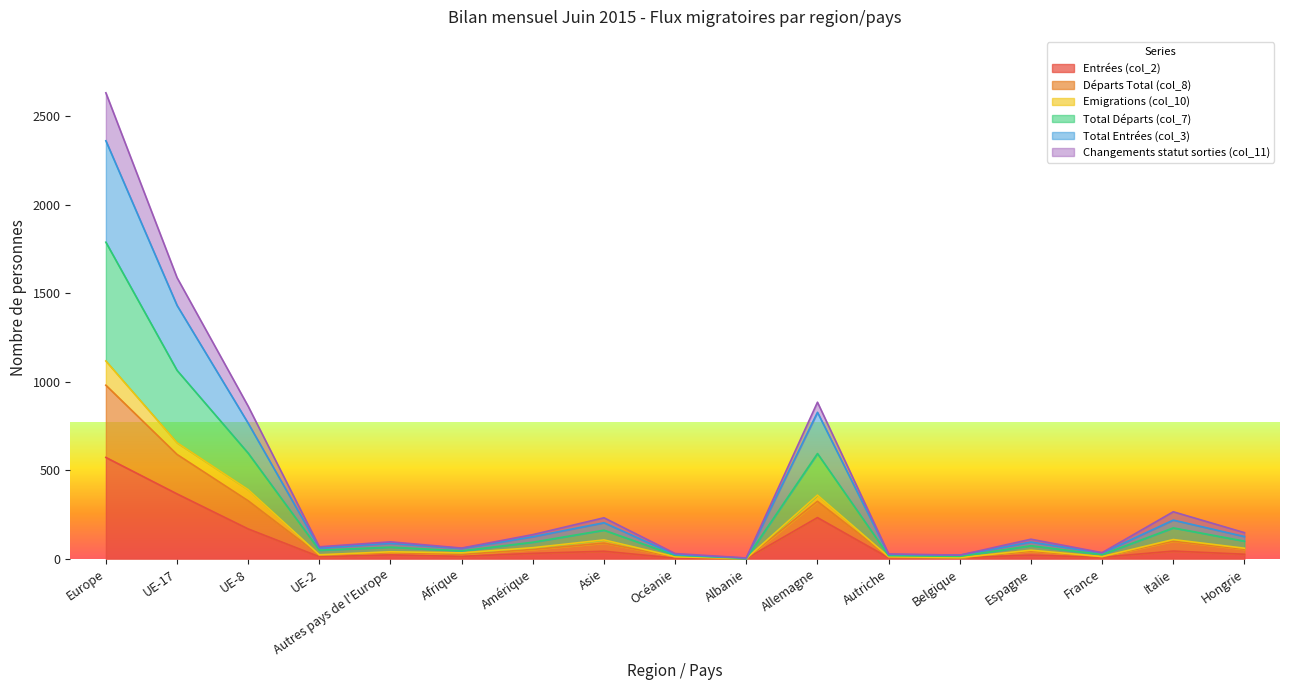

How many lines are shown in the chart?

6